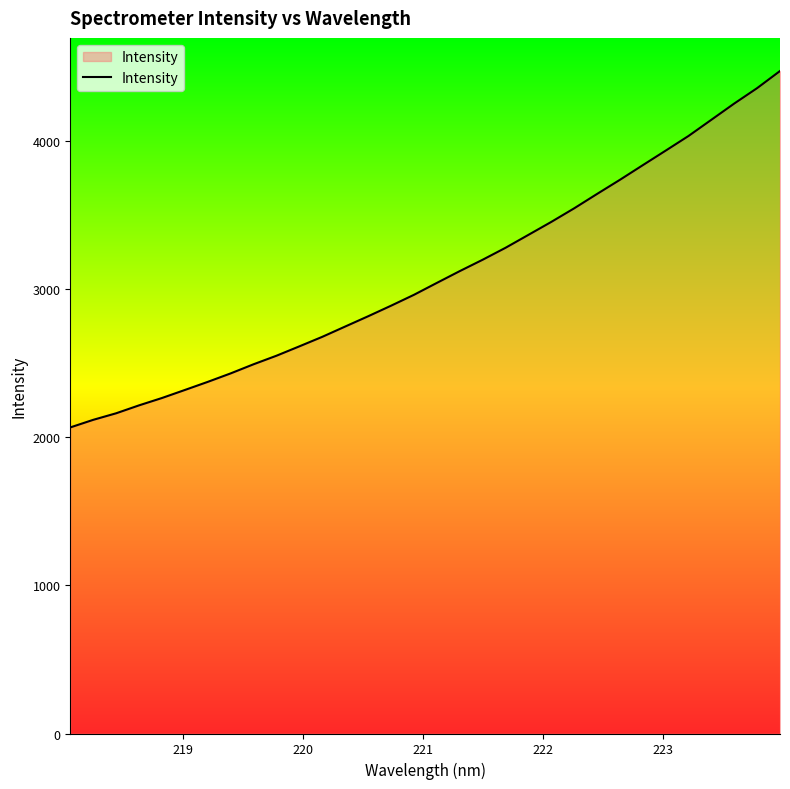

What is the greatest value displayed?

4469.9